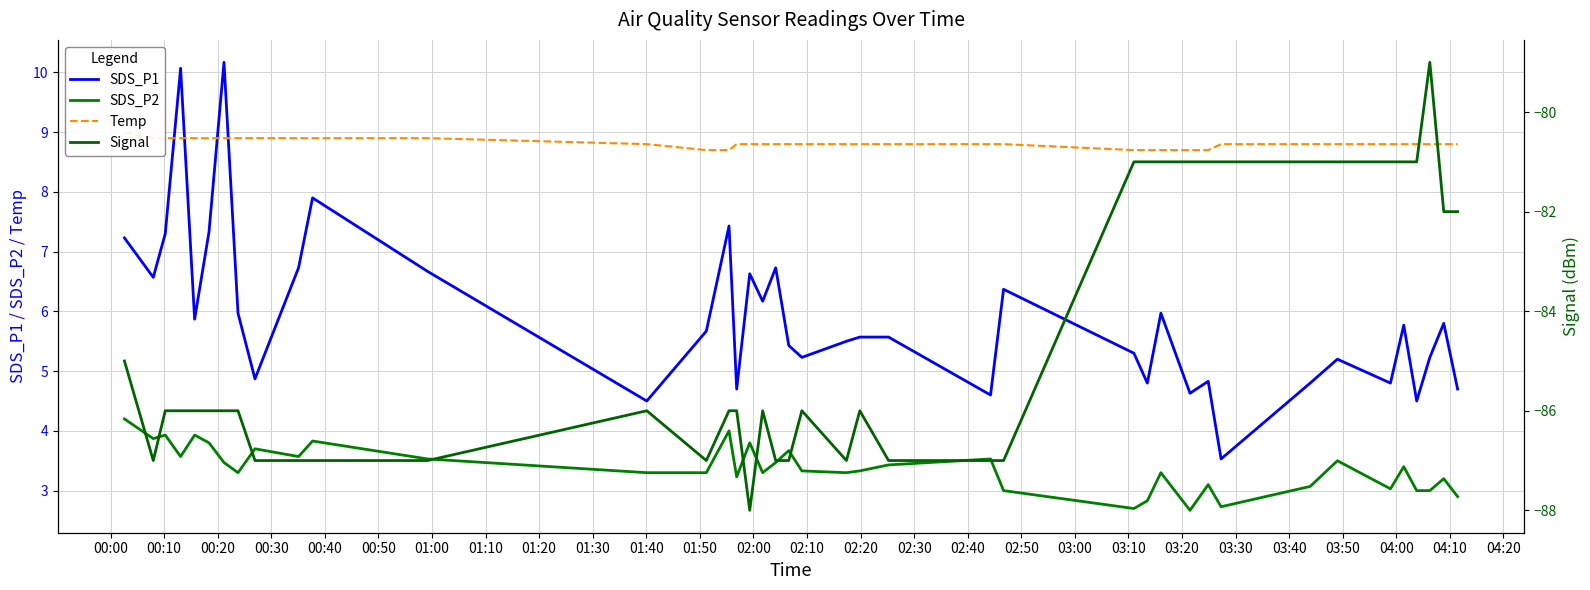

What is the lowest value of the Signal series?

-88.0